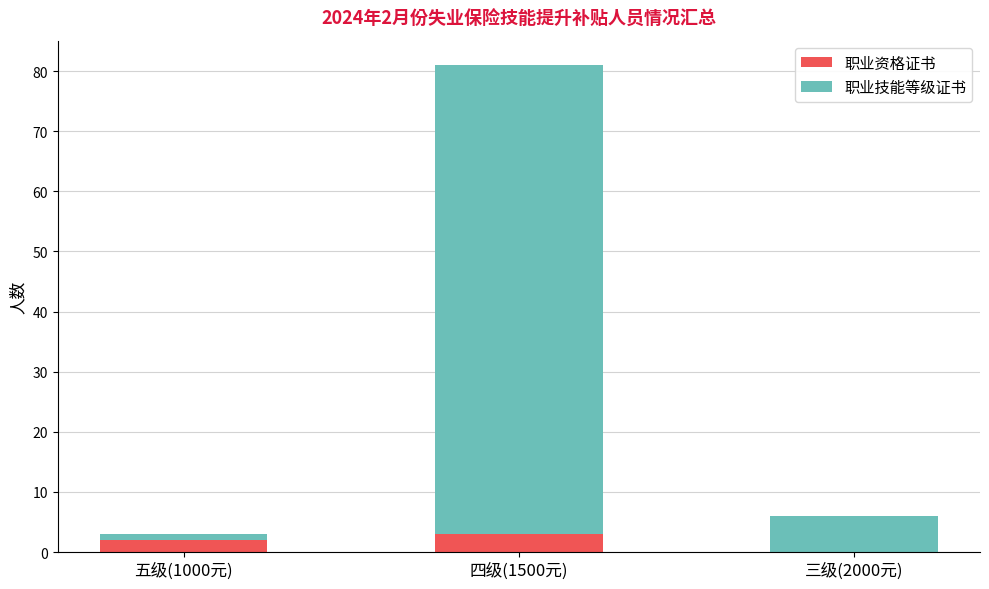

Are the bars horizontal?

No